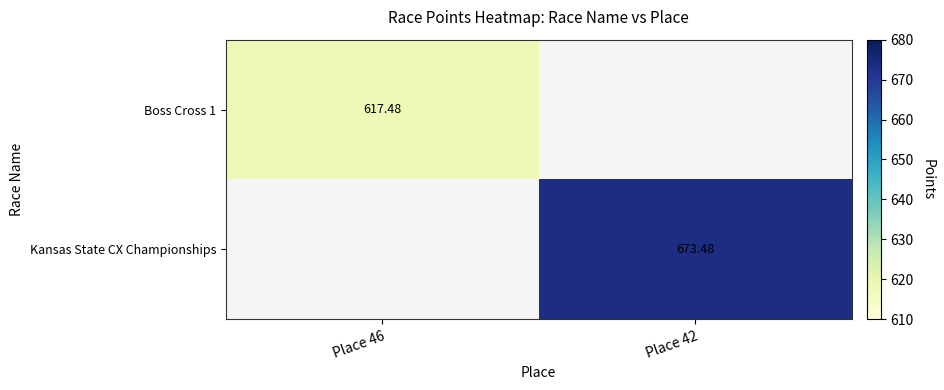

How many data points does each series have?

2